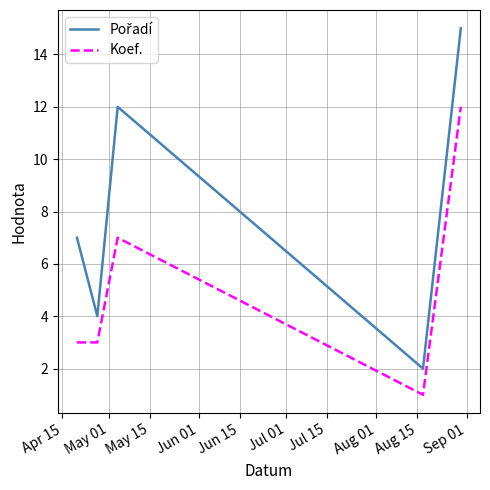

What is the maximum value shown in the chart?

15